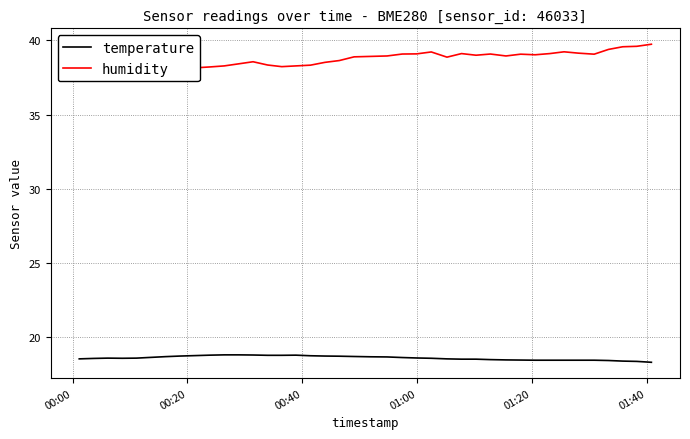

Reading left to right, extract all data points from this chart.

temperature: 18.5	18.6	18.6	18.6	18.6	18.6	18.7	18.7	18.8	18.8	18.8	18.8	18.8	18.8	18.8	18.8	18.8	18.7	18.7	18.7	18.7	18.7	18.6	18.6	18.6	18.5	18.5	18.5	18.5	18.5	18.5	18.4	18.4	18.4	18.4	18.4	18.4	18.4	18.4	18.3
humidity: 38.5	38.5	38.4	38.4	38.2	38.4	38.3	38.4	38.1	38.2	38.3	38.4	38.6	38.3	38.2	38.3	38.3	38.5	38.6	38.9	38.9	39.0	39.1	39.1	39.2	38.9	39.1	39.0	39.1	39.0	39.1	39.0	39.1	39.2	39.1	39.1	39.4	39.6	39.6	39.7